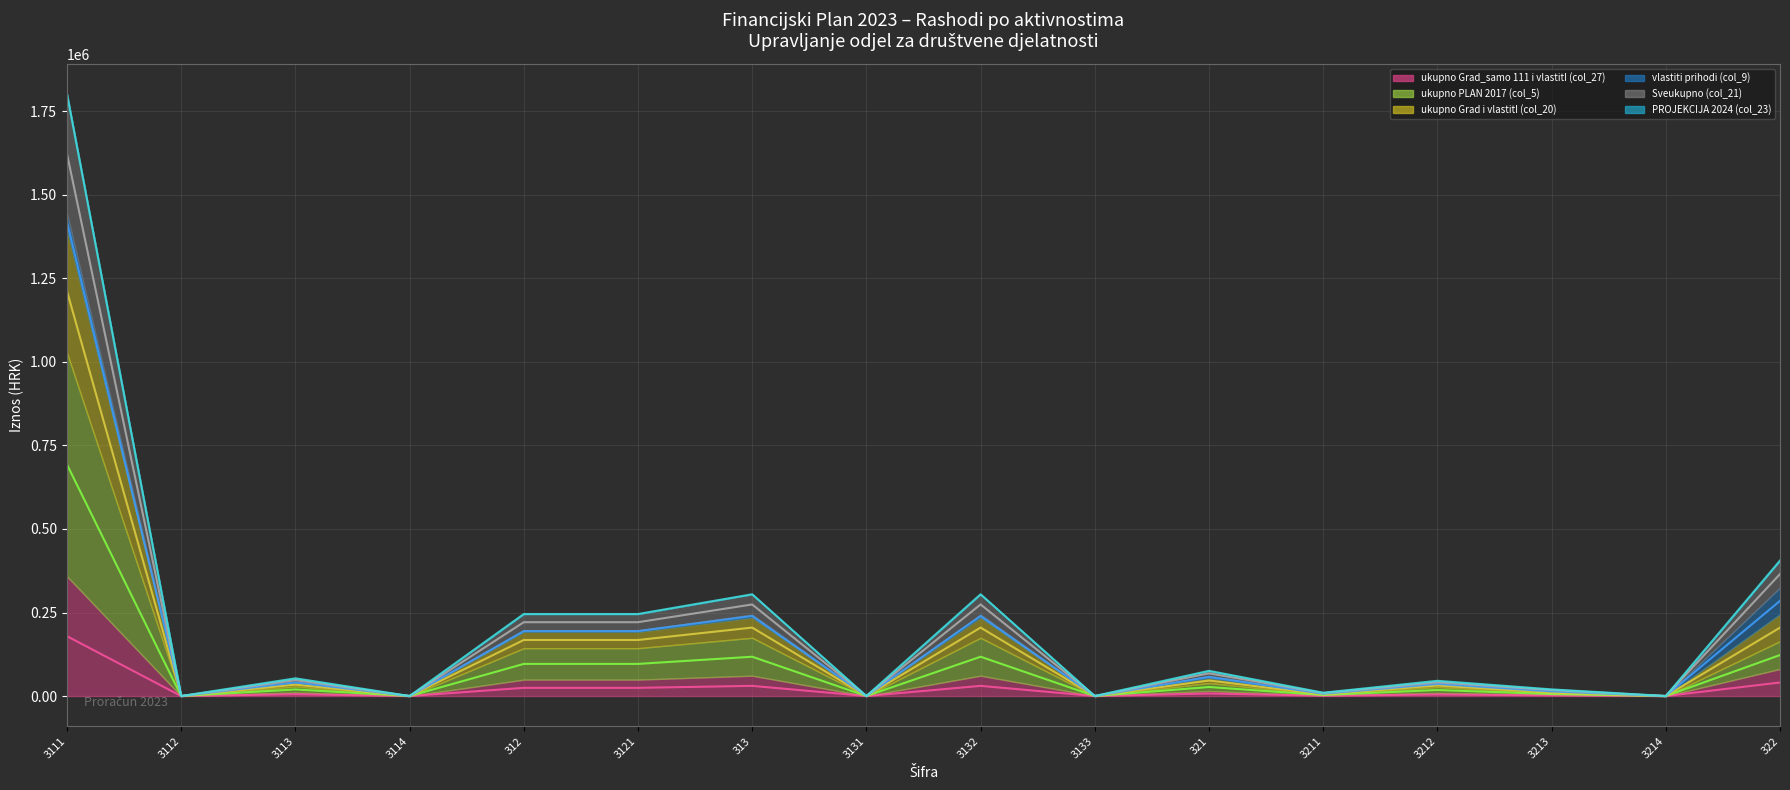

Reading left to right, list all the values displayed in this chart.

ukupno Grad_samo 111 i vlastitI (col_27) (line): 179160.0	0.0	5300.0	0.0	24550.0	24550.0	30456.5	0.0	30456.5	0.0	7542.7	992.7	4559.5	1990.5	0.0	40549.0
ukupno PLAN 2017 (col_5) (line): 692890.2	0.0	19700.0	0.0	96150.0	96150.0	117659.5	0.0	117659.5	0.0	26988.5	2978.0	18039.0	5971.5	0.0	122642.5
ukupno Grad i vlastitI (col_20) (line): 1211920.3	0.0	34100.0	0.0	167750.0	167750.0	204862.5	0.0	204862.5	0.0	46434.3	4963.3	31518.5	9952.5	0.0	204736.0
vlastiti prihodi (col_9) (line): 1420130.4	0.0	40900.0	0.0	194350.0	194350.0	239485.5	0.0	239485.5	0.0	57159.1	6948.6	36277.0	13933.5	0.0	284838.5
Sveukupno (col_21) (line): 1623040.4	0.0	47700.0	0.0	220950.0	220950.0	274108.5	0.0	274108.5	0.0	67883.9	8933.9	41035.5	17914.5	0.0	364941.0
PROJEKCIJA 2024 (col_23) (line): 1802200.5	0.0	53000.0	0.0	245500.0	245500.0	304565.0	0.0	304565.0	0.0	75426.6	9926.5	45595.0	19905.0	0.0	405490.0